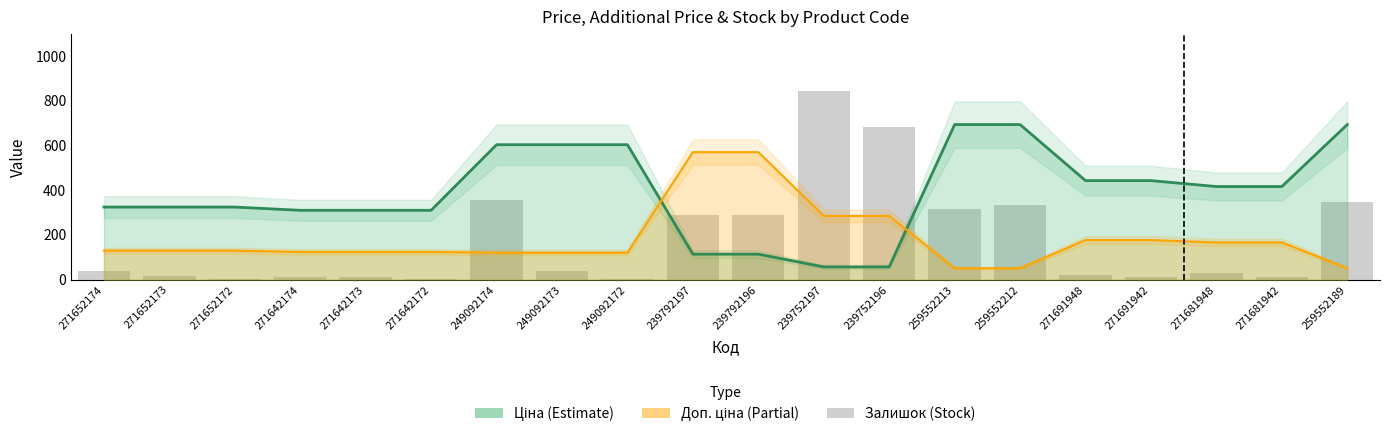

How many groups of bars are there?

20